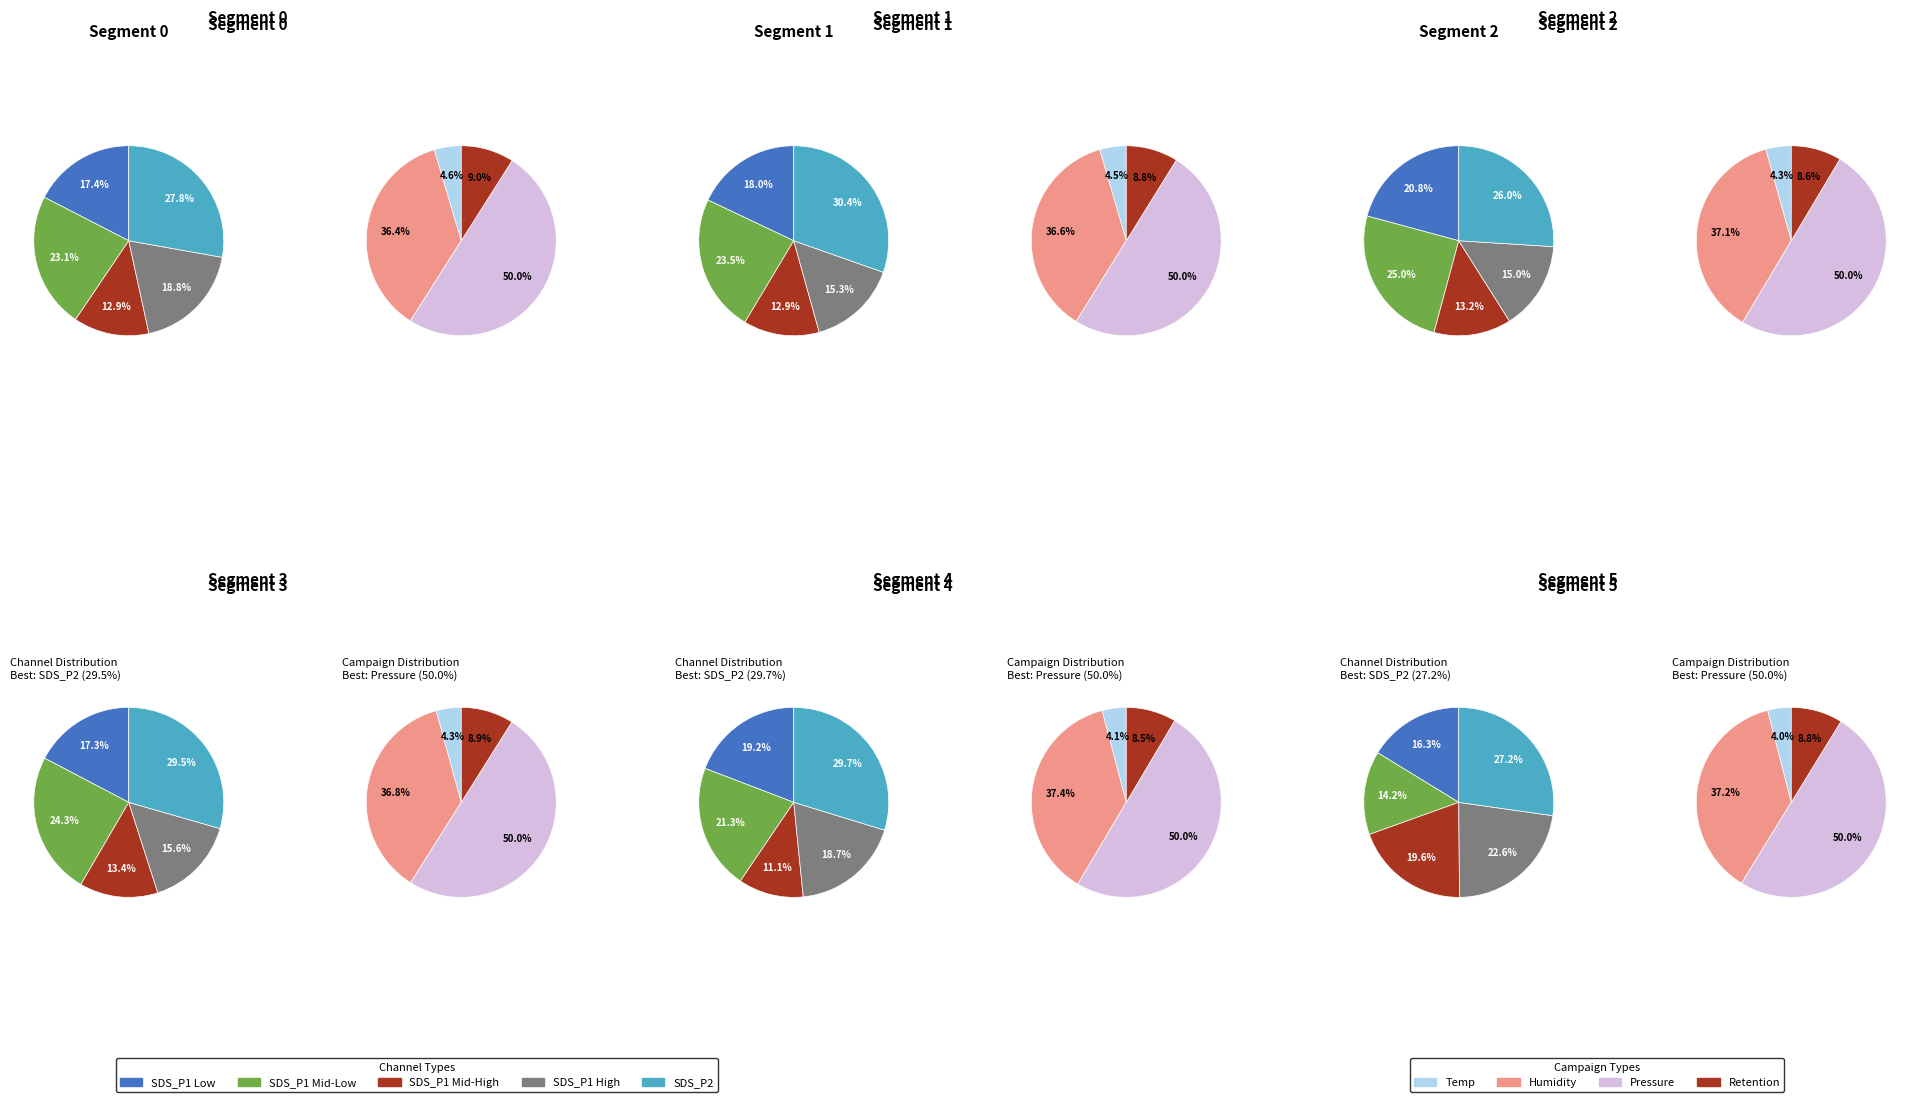

Is there any slice that represents more than half of the pie?

No